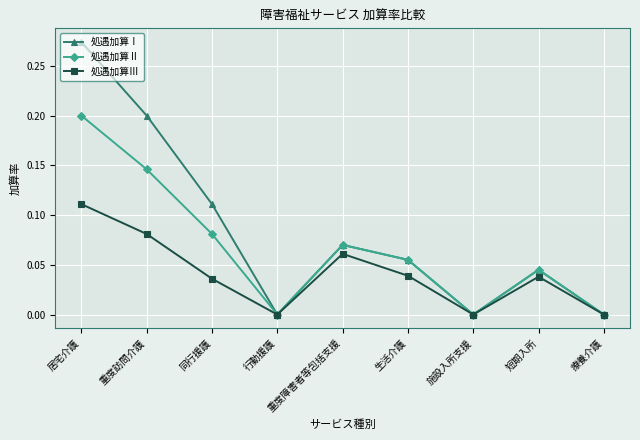

How many interior local peaks does the 処遇加算Ⅰ series have?

2